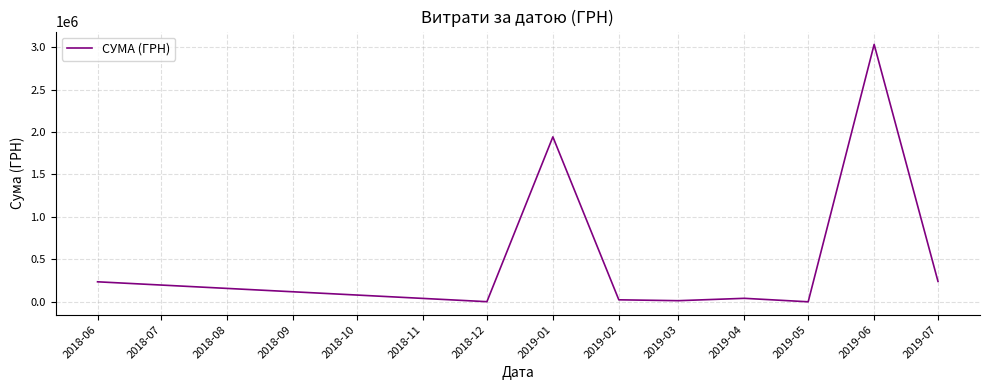

What value does the data have at 2018-06?

236230.1